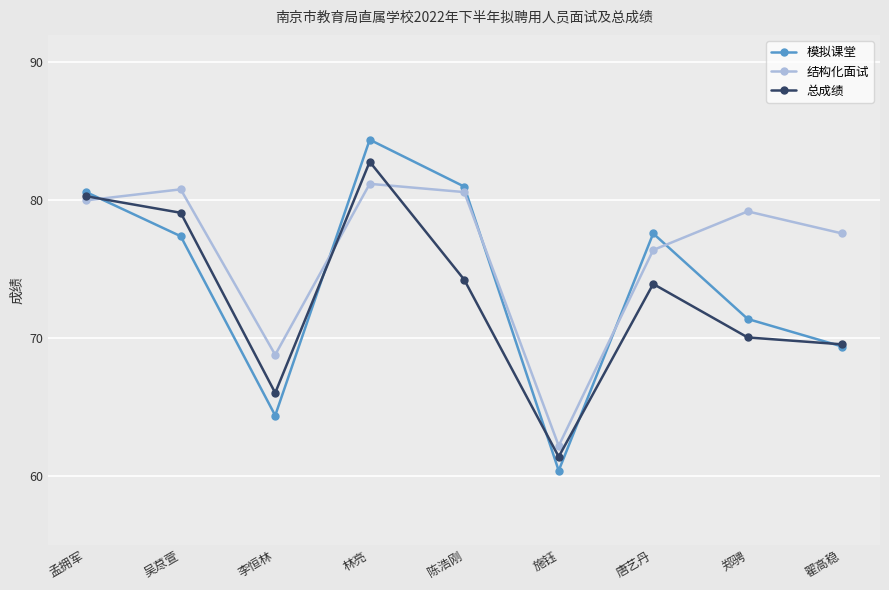

What is the label of the 9th point from the left?

翟高稳